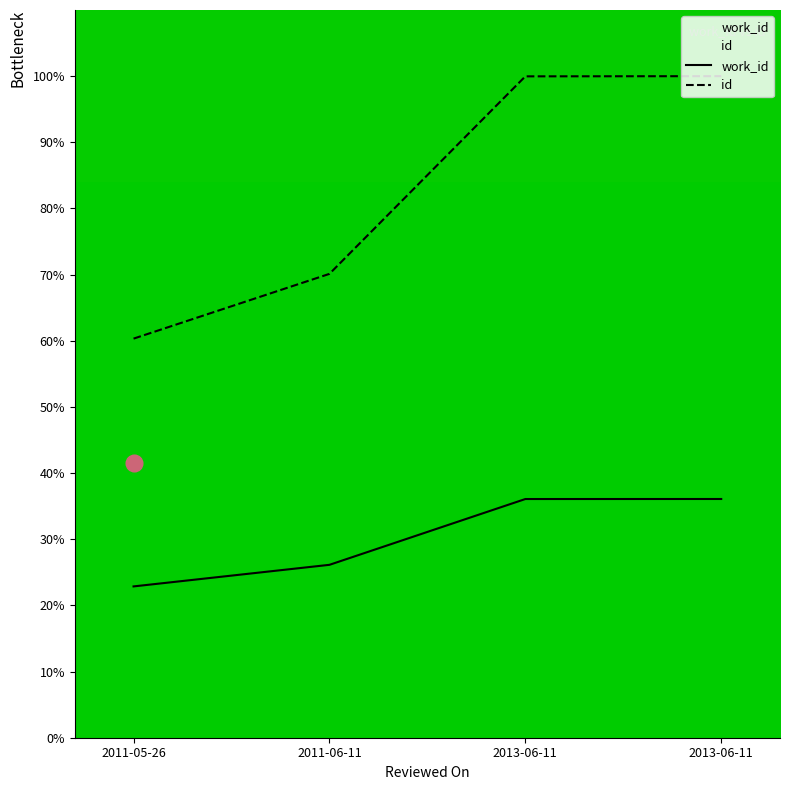

Between 2011-05-26 and 2013-06-11, which series saw the biggest shift?

id